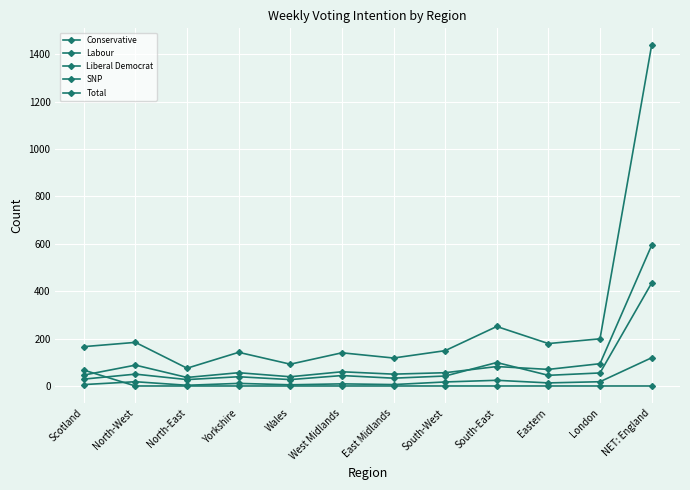

Does the chart display data point markers on the line(s)?

Yes